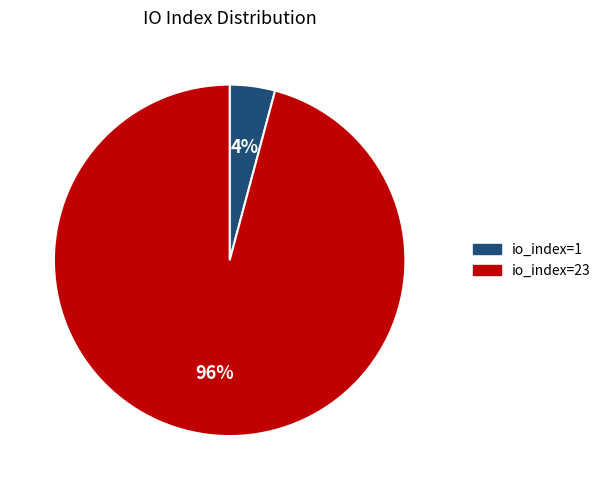

To the nearest percent, what portion does io_index=23 represent?

96%